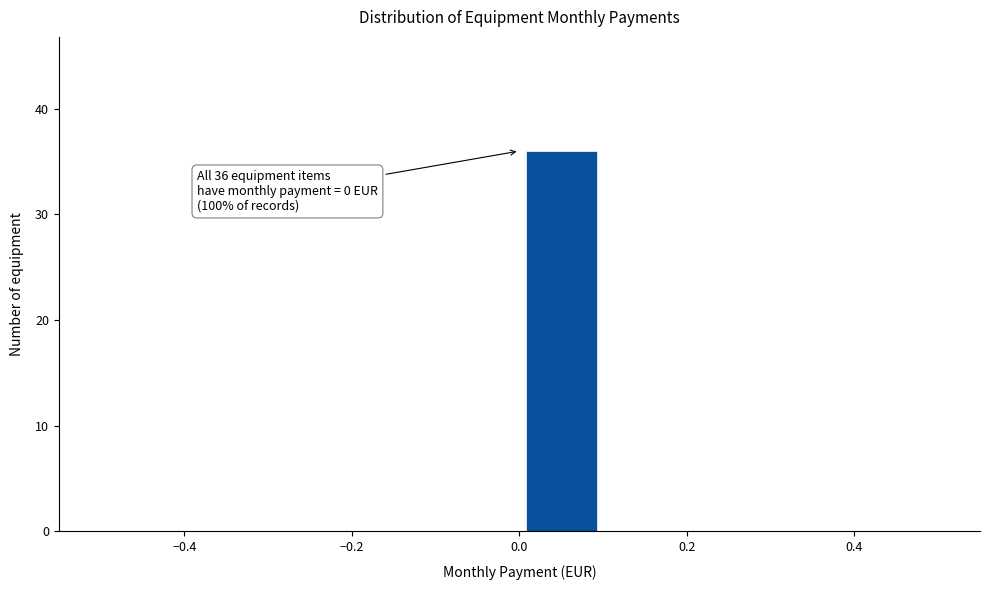

Over which range of the x-axis is the bar tallest?

0.0 to 0.1